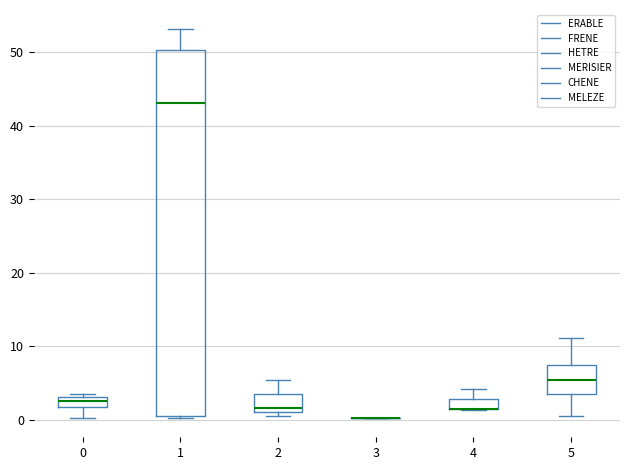

Which box is the tallest, from its lower edge to its upper edge?

1